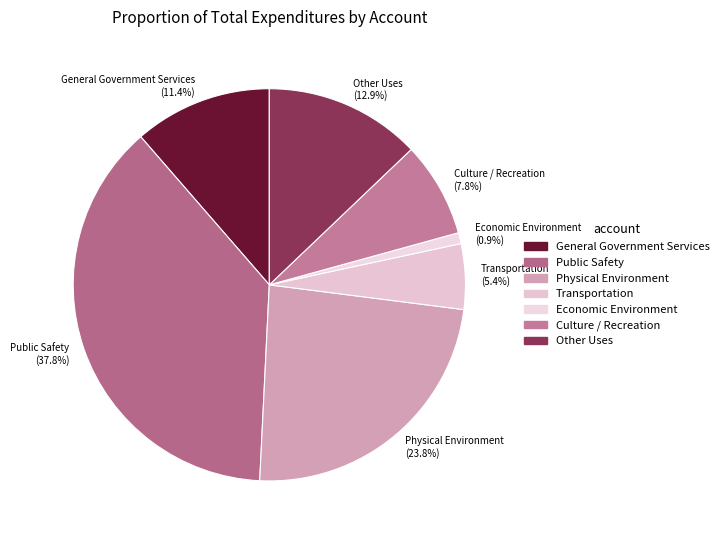

The Transportation slice represents 5% of the pie. True or false?

True